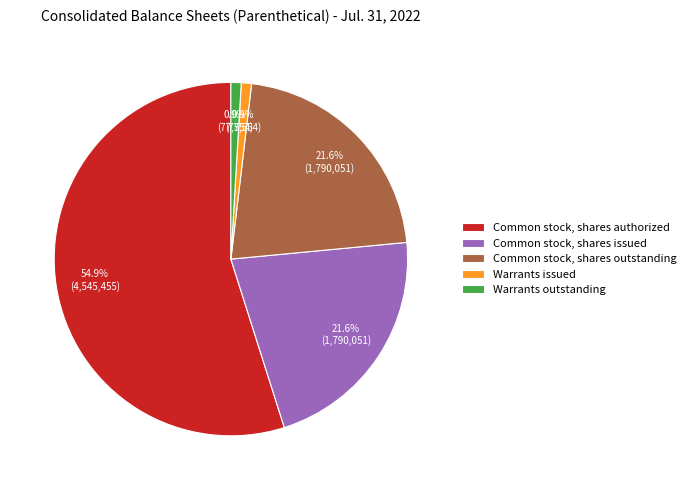

Is it true that Common stock, shares authorized is 55% of the pie?

True